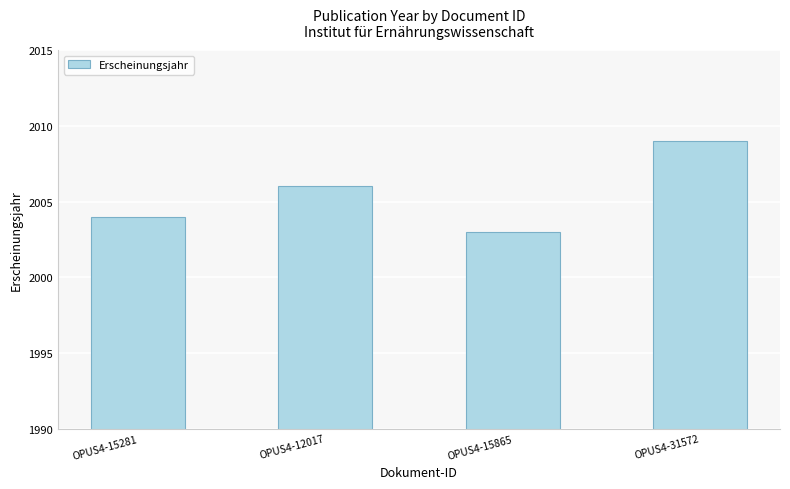

Which has a higher value, OPUS4-15865 or OPUS4-15281?

OPUS4-15281